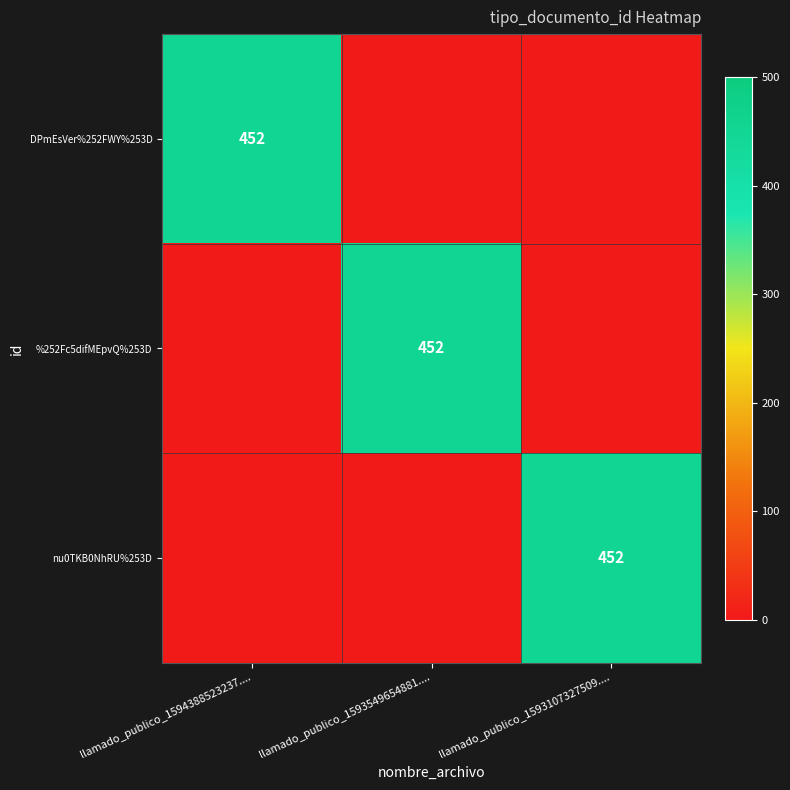

Is it true that DPmEsVer%252FWY%253D equals 452 at llamado_publico_1594388523237....?

True